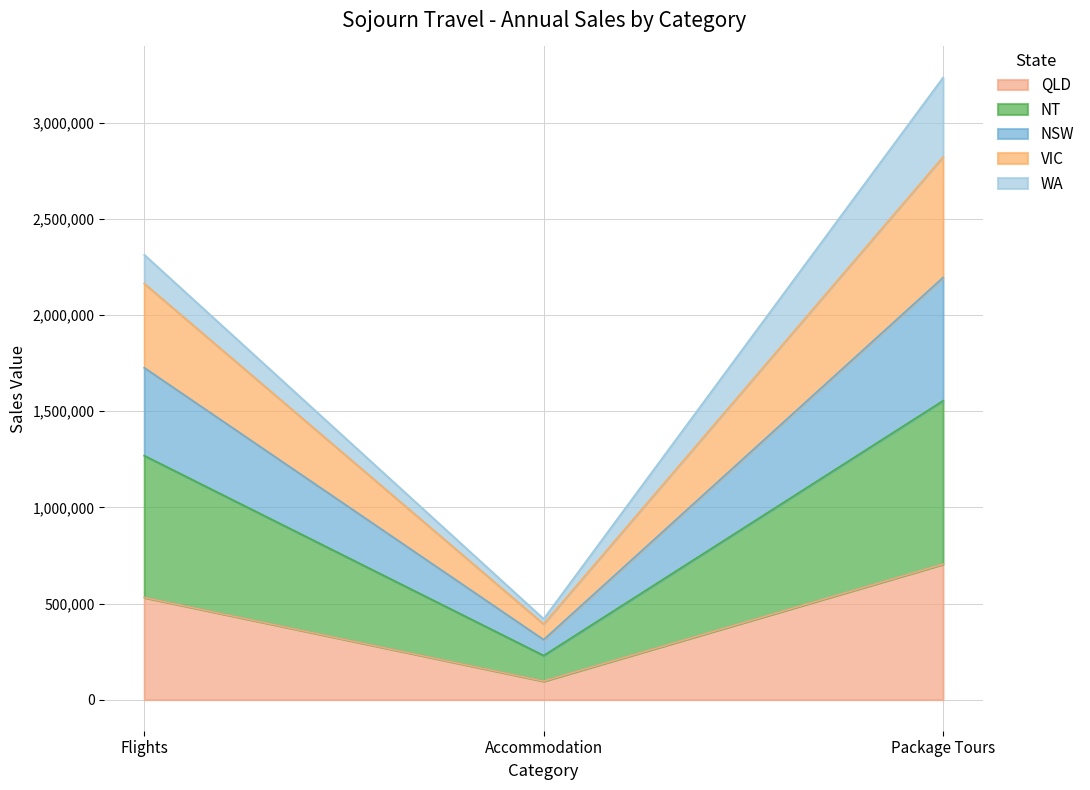

What is the label of the 1st point from the right?

Package Tours